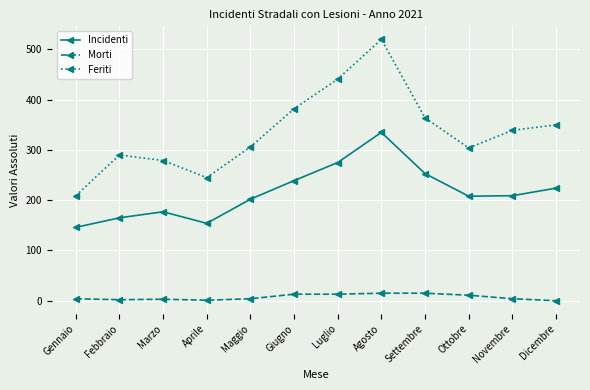

What is the difference between the second highest and minimum values in the Incidenti series?

129